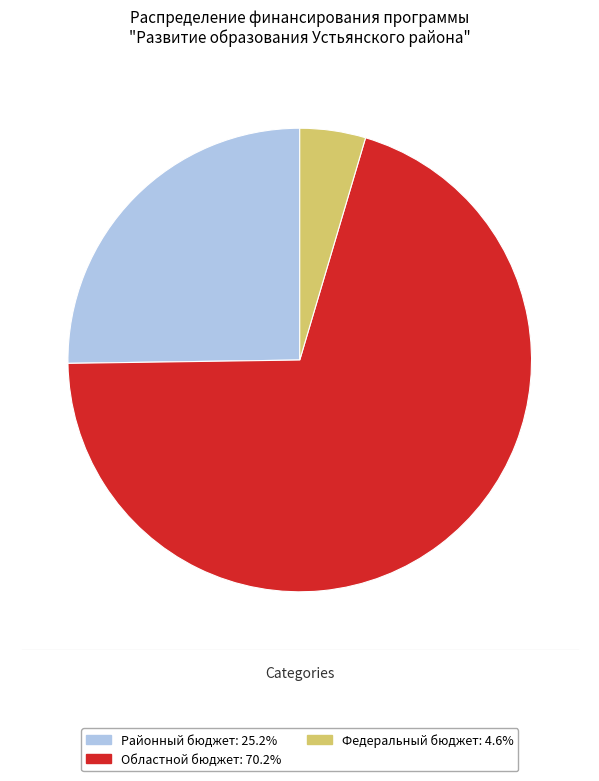

Combined, do Областной бюджет and Районный бюджет account for over 50%?

Yes